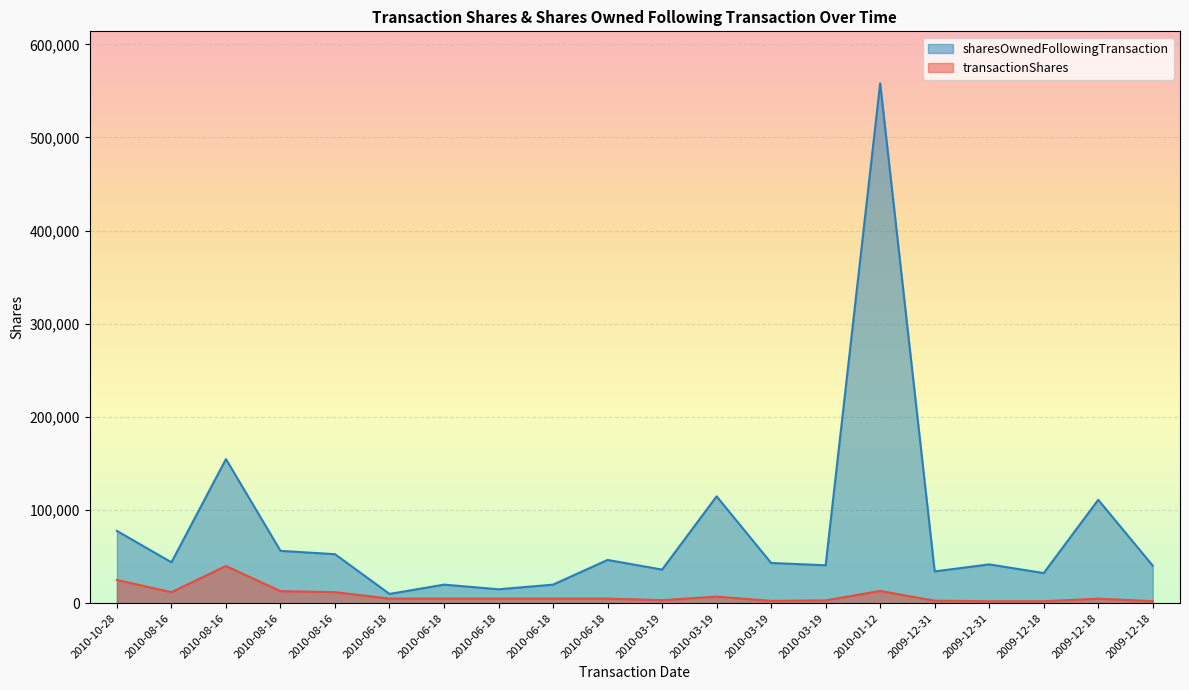

True or false: transactionShares and sharesOwnedFollowingTransaction cross at least once.

False